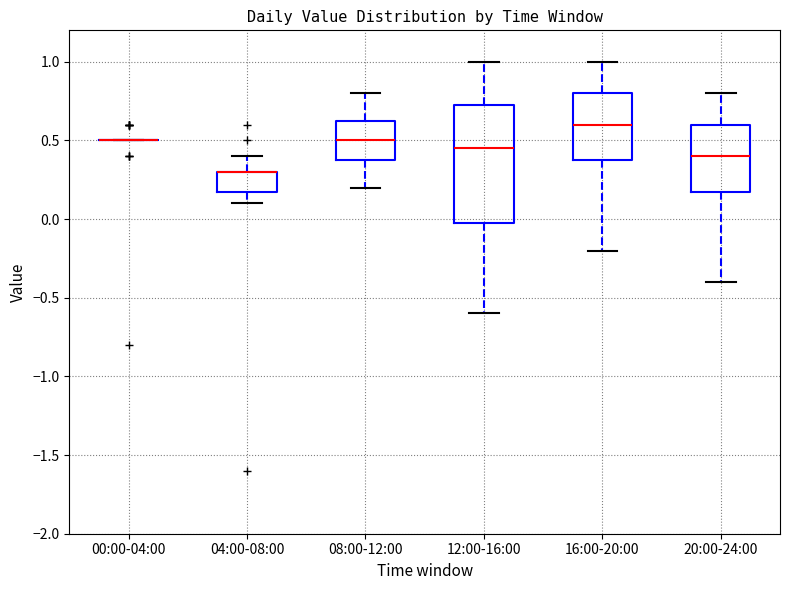

Where does the median line of the box for 16:00-20:00 sit on the y-axis? The values are not printed on the chart, so give them approximately, as read against the axis.

0.60